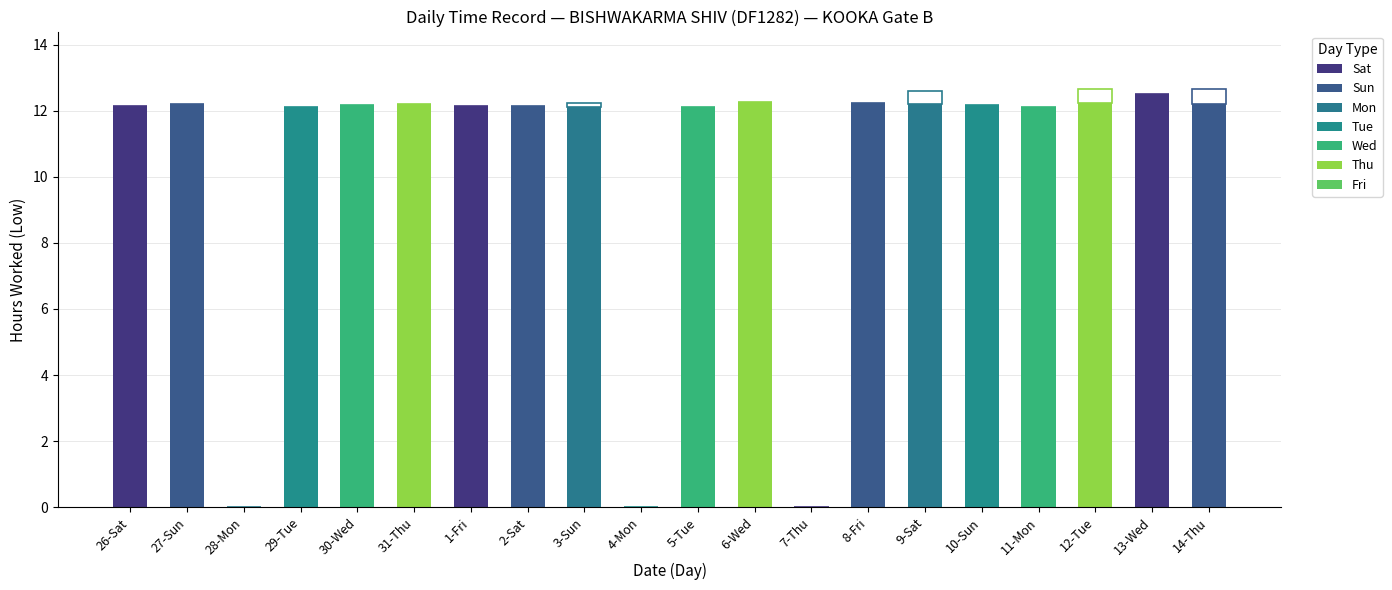

Are the bars grouped side by side (vs. stacked)?

No